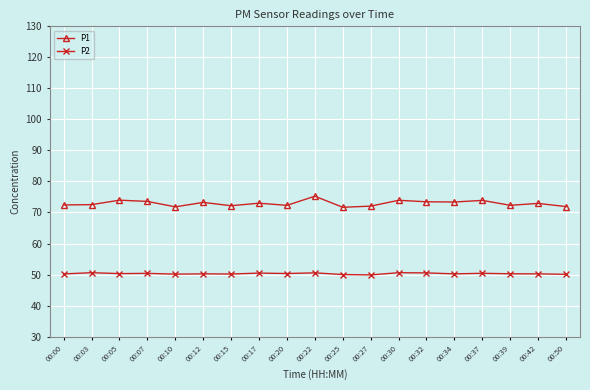

List the series in order of their peak value, highest first.

P1, P2